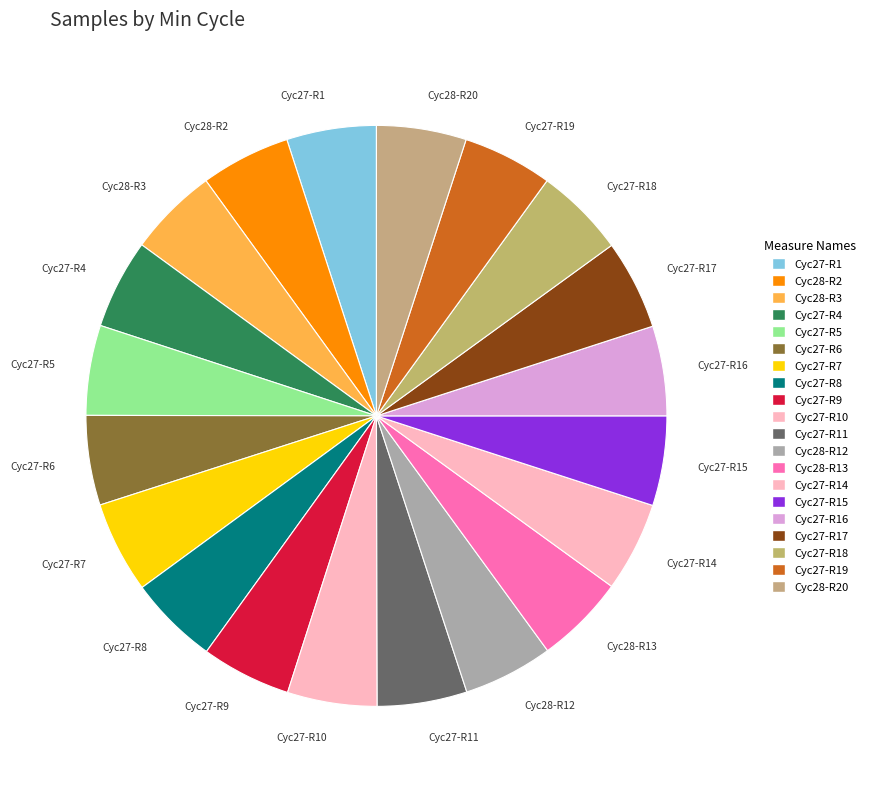

Is it true that Cyc27-R17 is 5% of the pie?

True